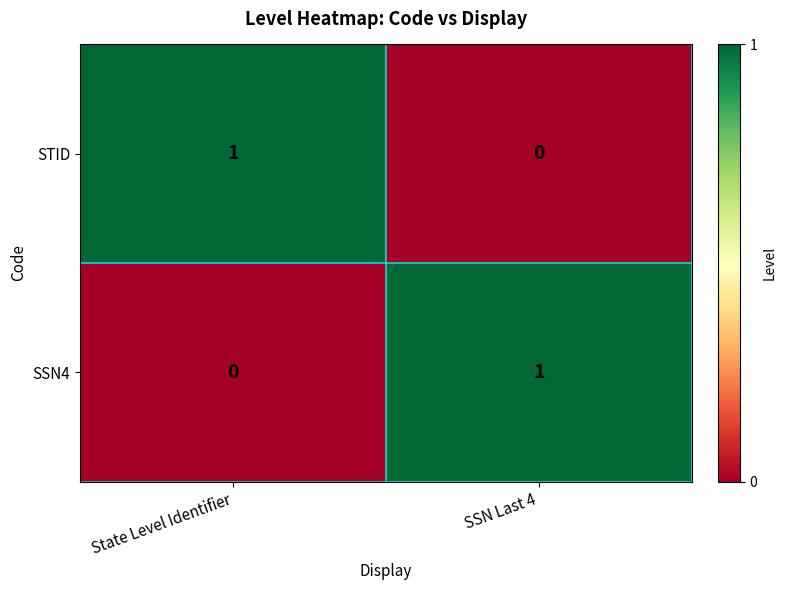

Reading right to left, extract all data points from this chart.

STID: SSN Last 4=0	State Level Identifier=1
SSN4: SSN Last 4=1	State Level Identifier=0